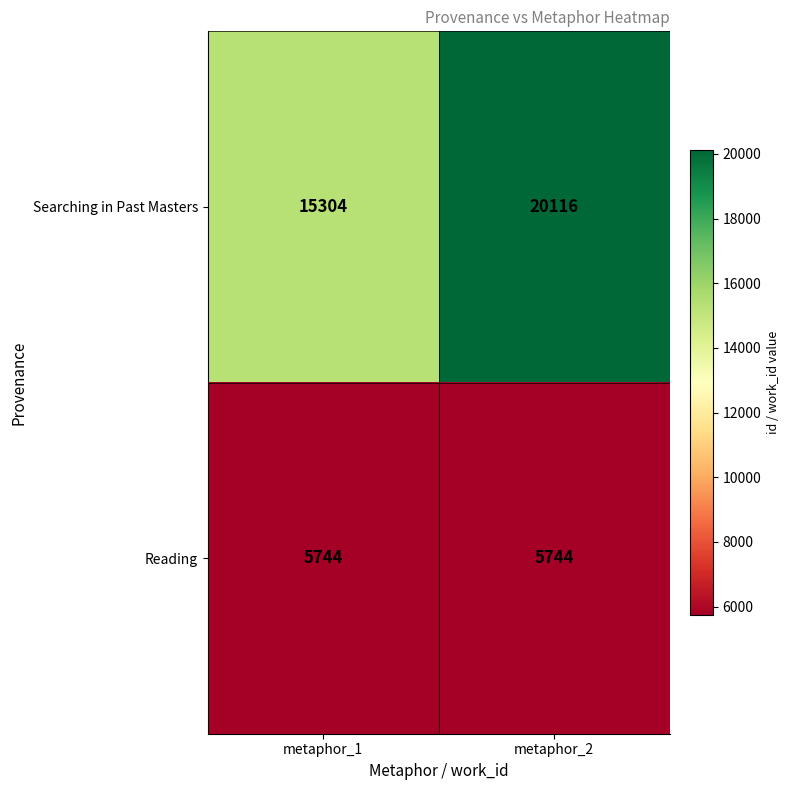

Reading left to right, transcribe all the data shown in this chart.

Searching in Past Masters: metaphor_1=15304	metaphor_2=20116
Reading: metaphor_1=5744	metaphor_2=5744